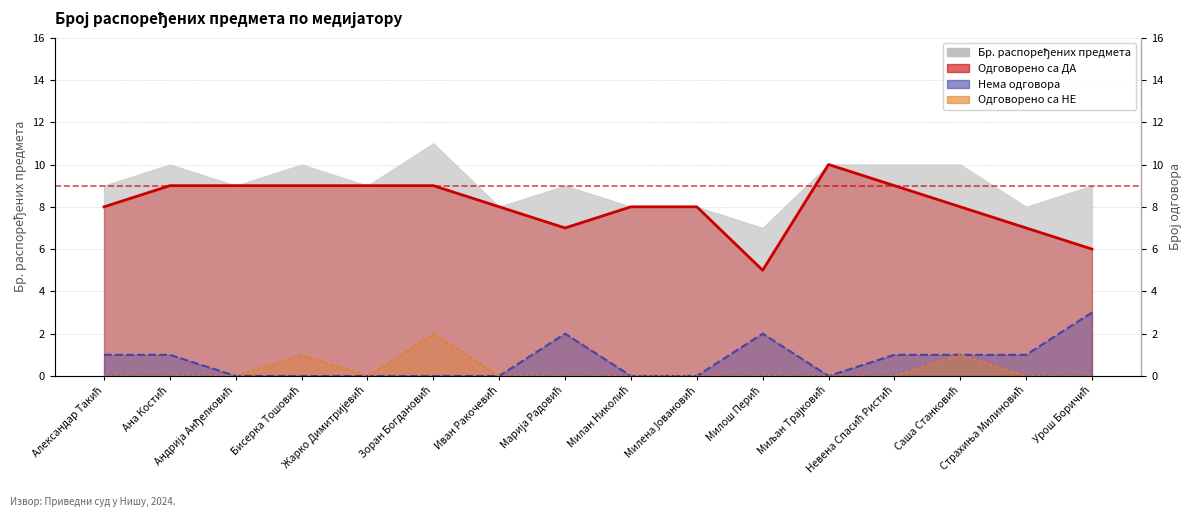

How many data points in Одговорено са ДА are above 8?

7